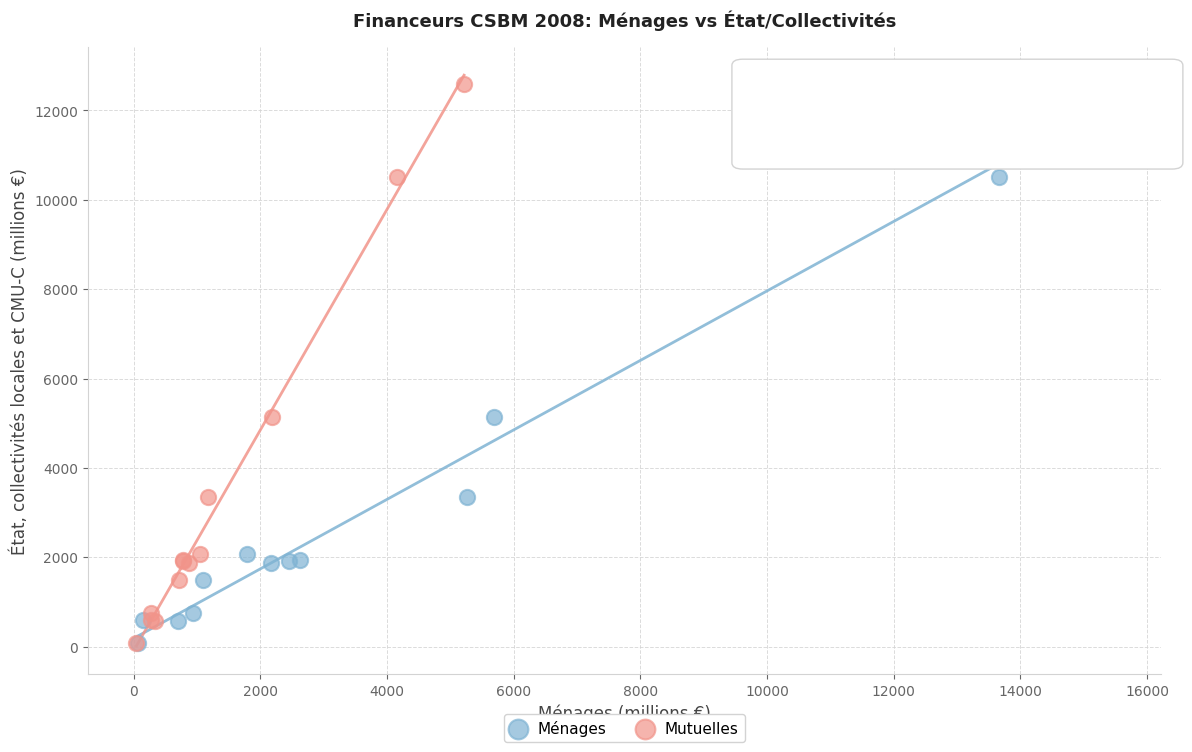

What are all the series names shown in the legend?

Ménages, Mutuelles